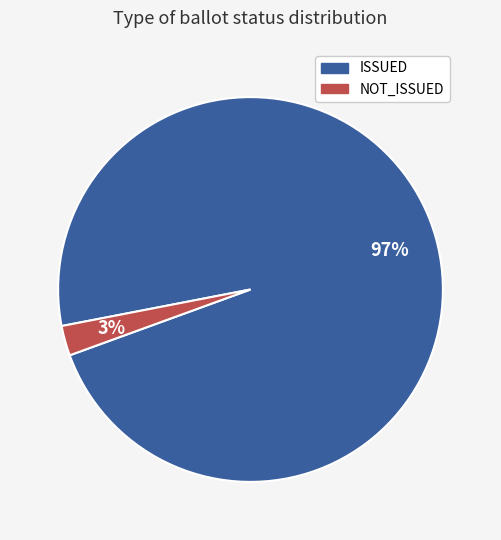

To the nearest percent, what is the average slice percentage?

50%